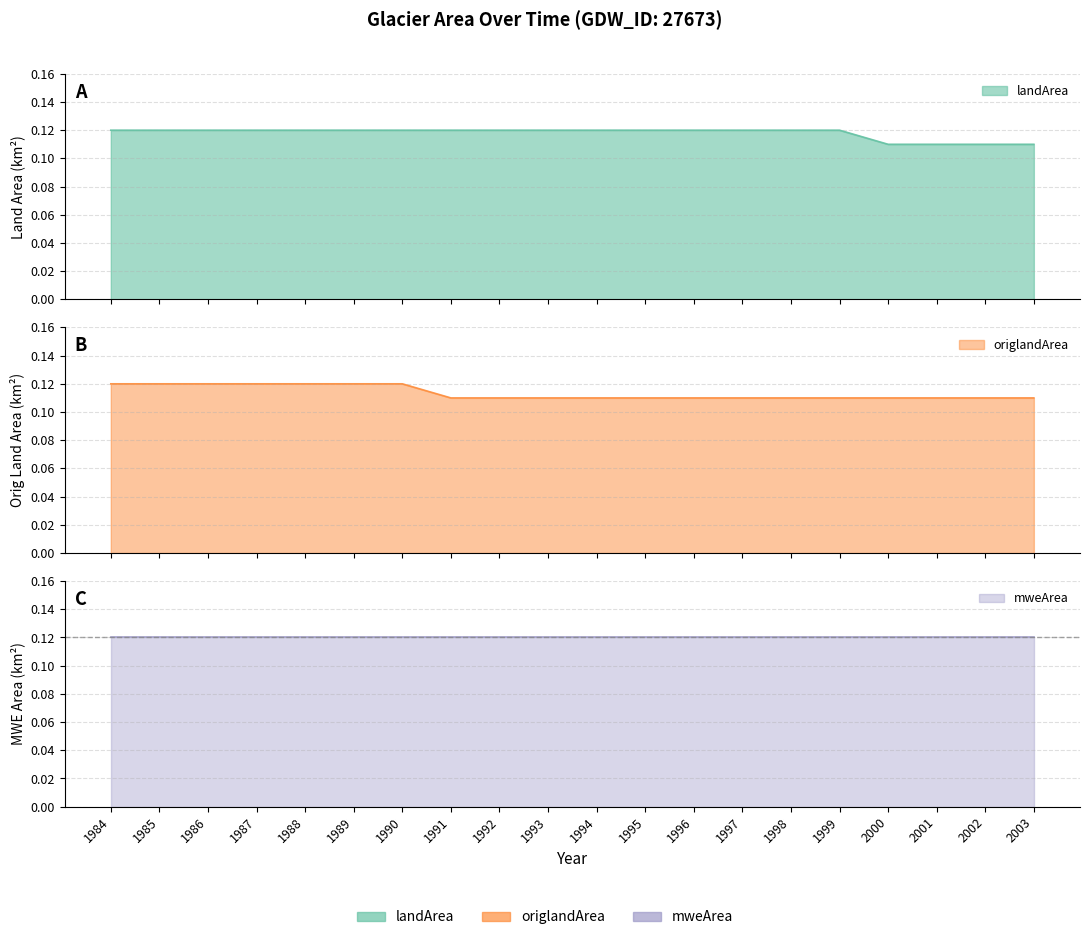

What is the value of the landArea point at the 5th from the left?

0.1